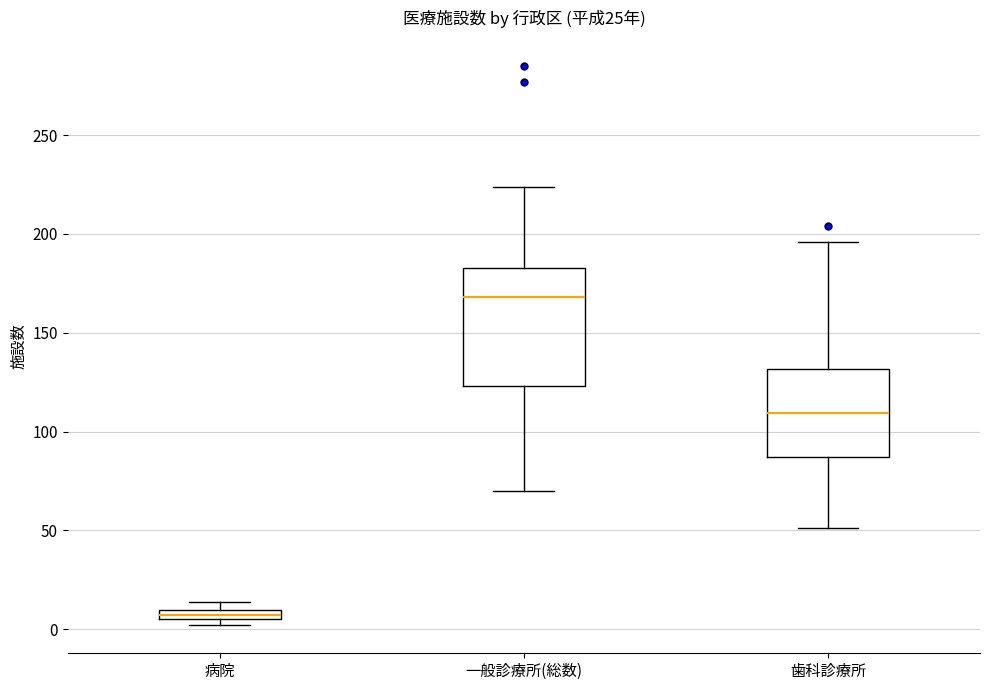

Which box has the lowest median line?

病院